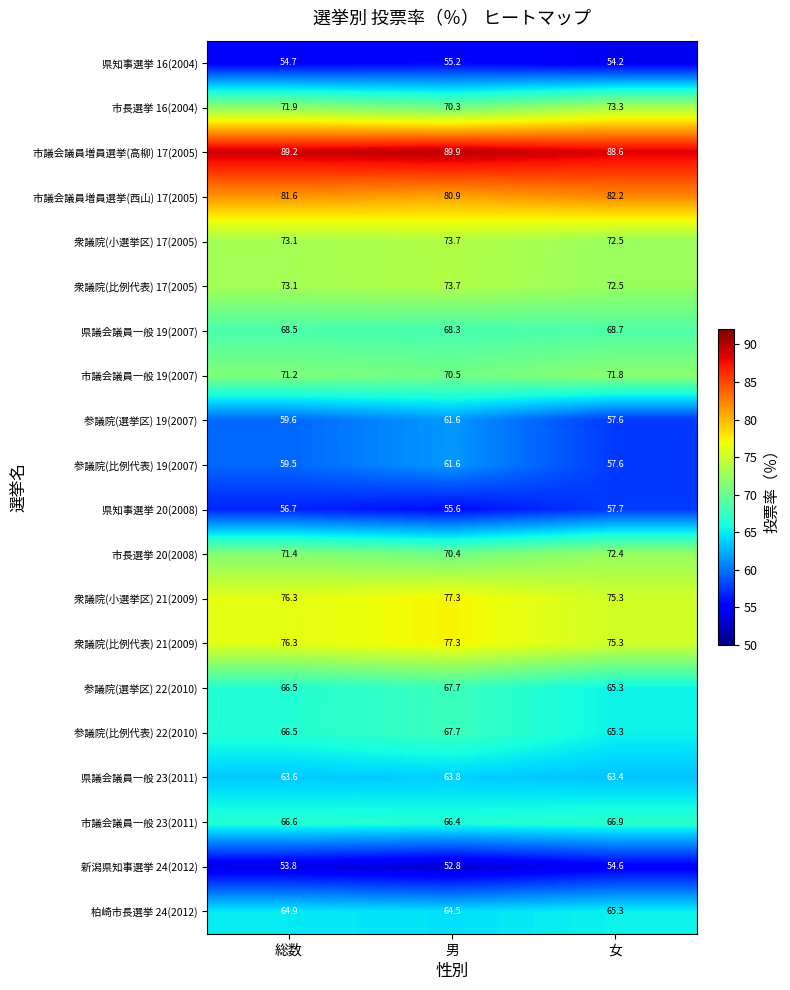

What is the spread (max minus min) of values at 総数?

35.4